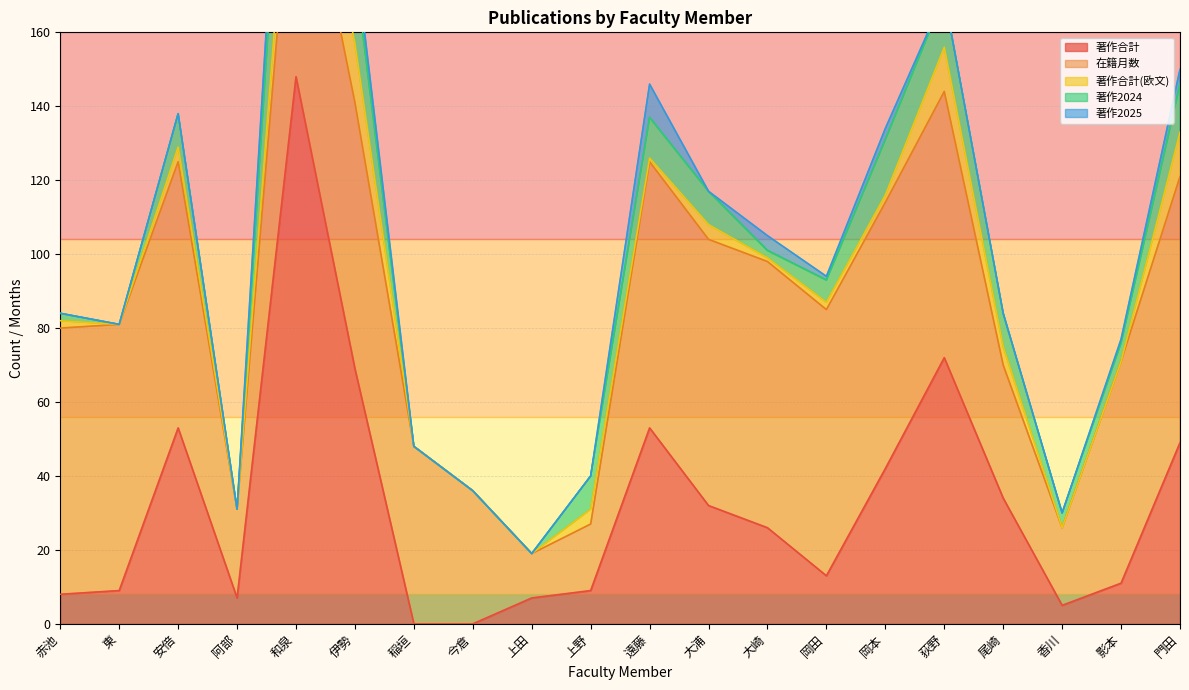

What is the difference between the 著作2024 values at 岡本 and 上田?

15